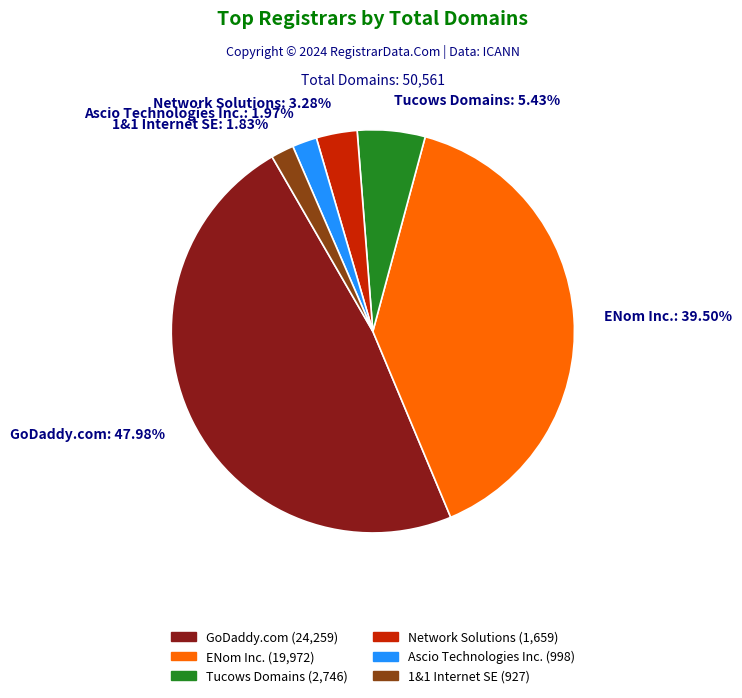

How many slices are in this pie chart?

6